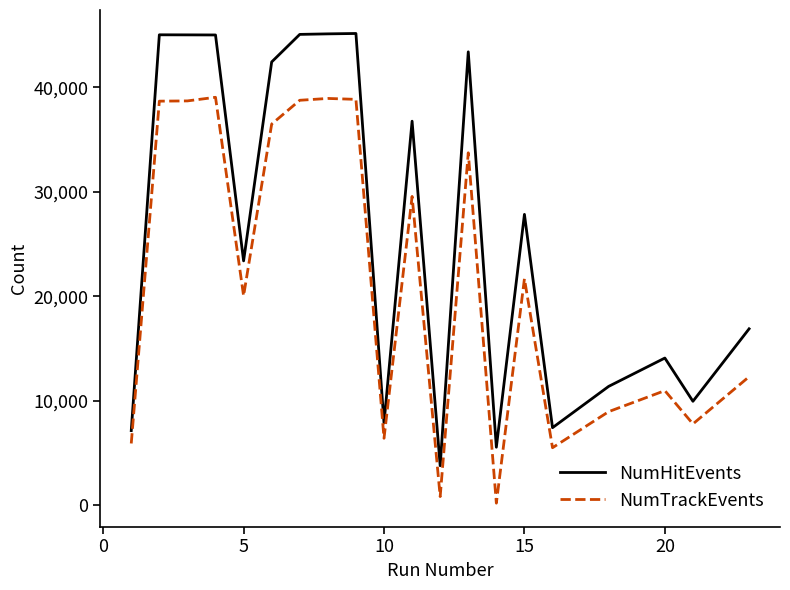

How many lines are shown in the chart?

2